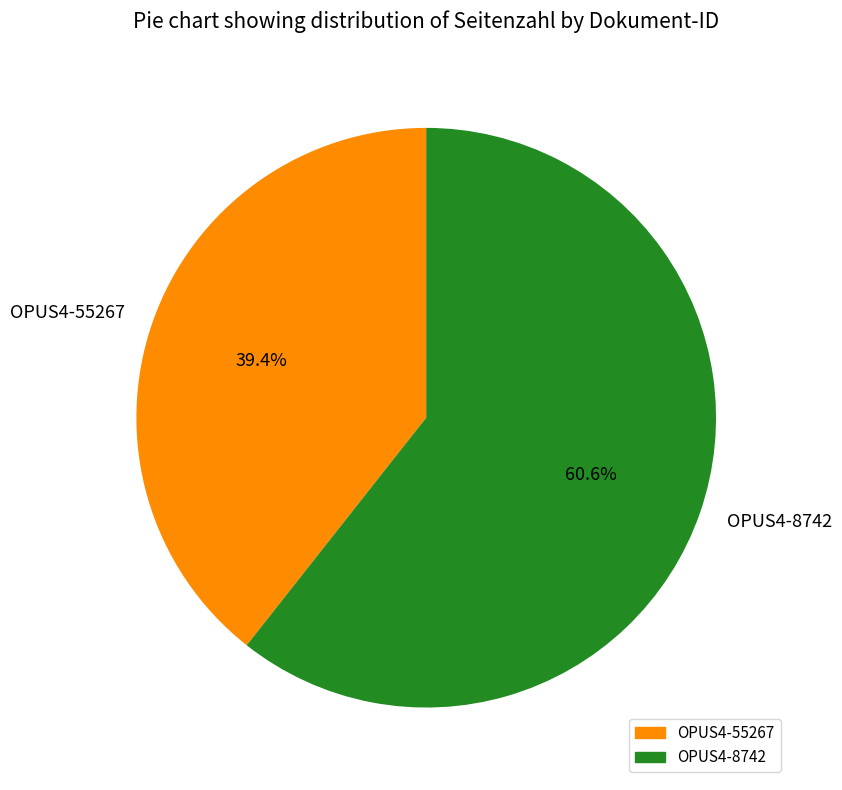

Which category has the biggest portion of the pie?

OPUS4-8742